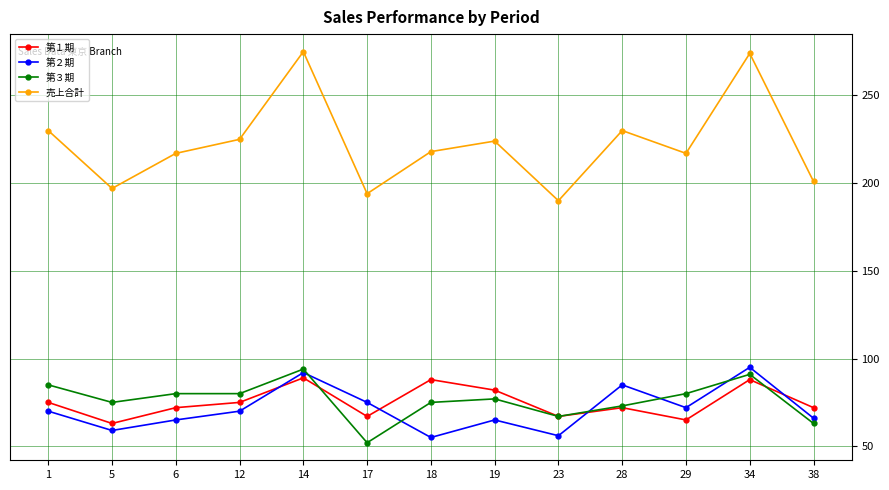

What is the maximum value for 第３期?

94